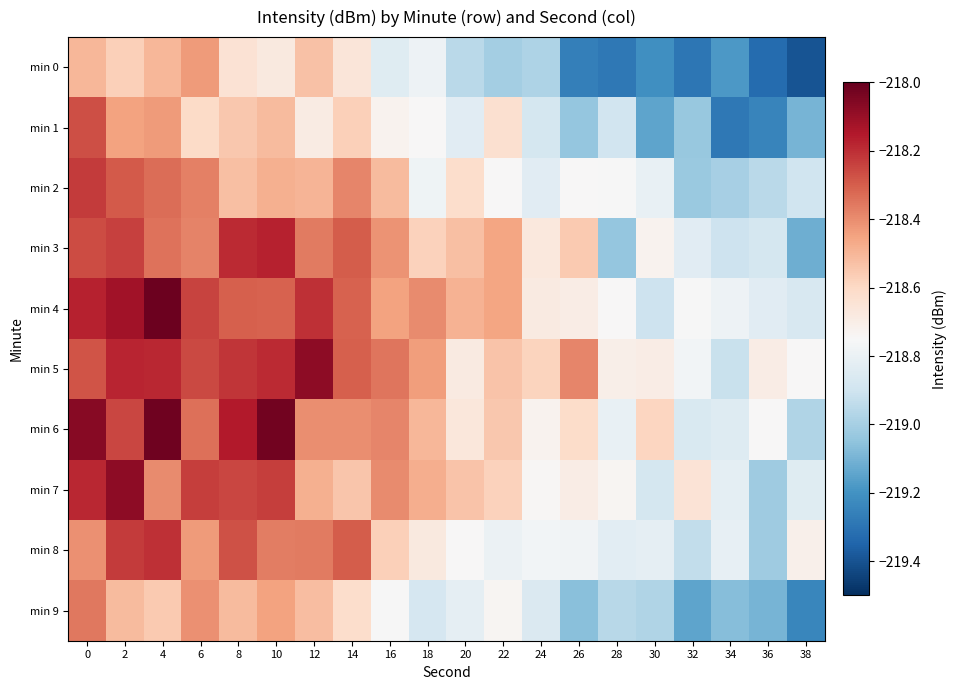

Which label corresponds to the smallest value in the chart?

38